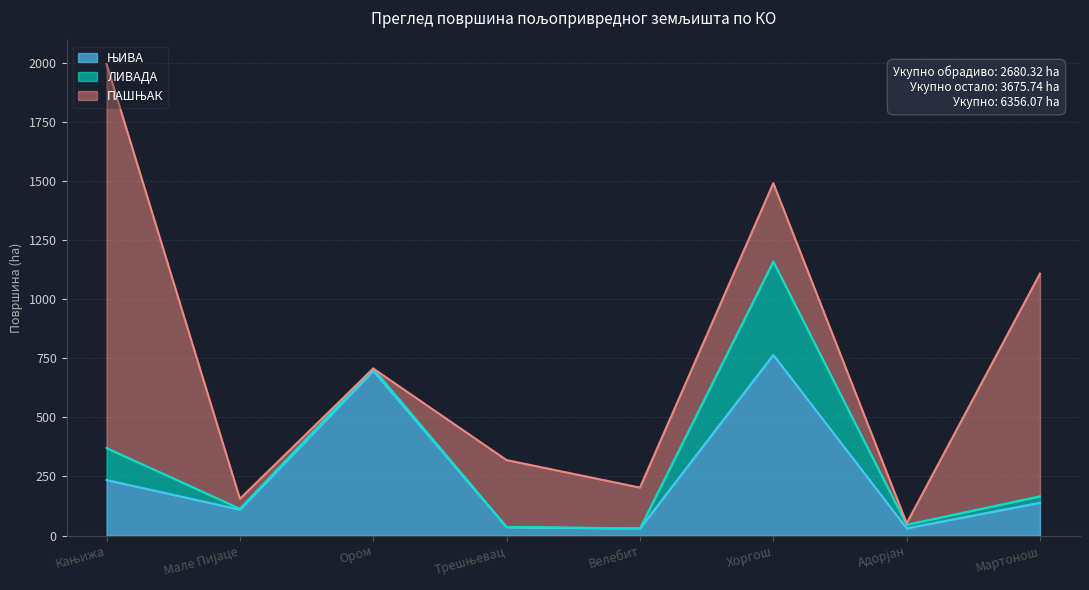

What is the highest value of the ЛИВАДА series?

394.9